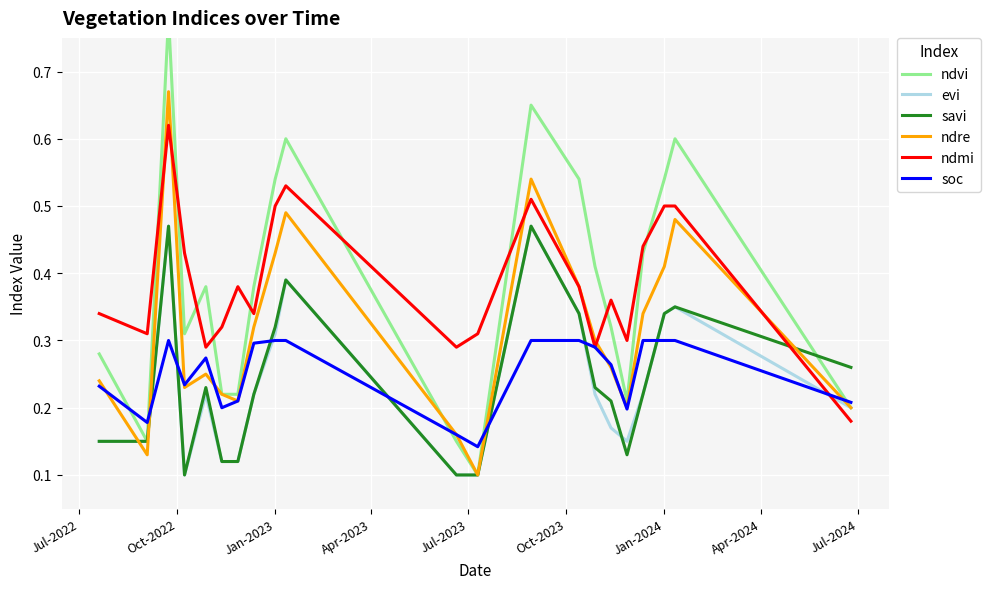

True or false: evi and ndmi cross at least once.

True